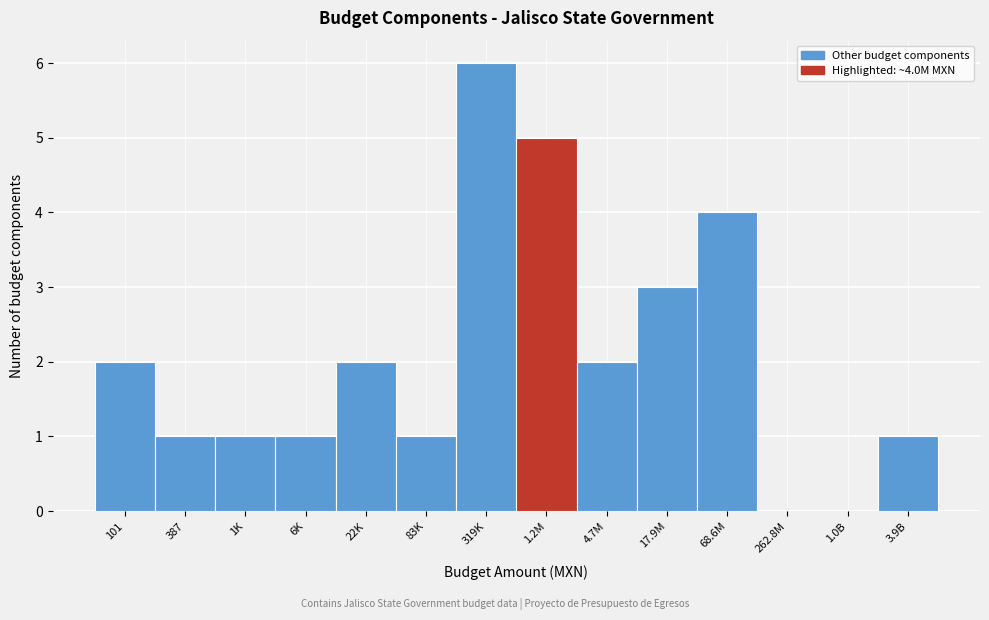

Reading left to right, what are all the values shown in this chart?

101=2	387=1	1K=1	6K=1	22K=2	83K=1	319K=6	1.2M=5	4.7M=2	17.9M=3	68.6M=4	262.8M=0	1.0B=0	3.9B=1